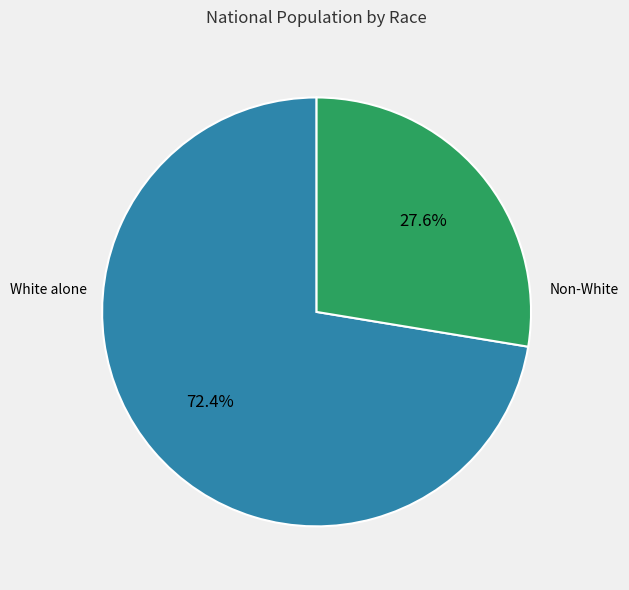

Is there a majority slice in this chart?

Yes